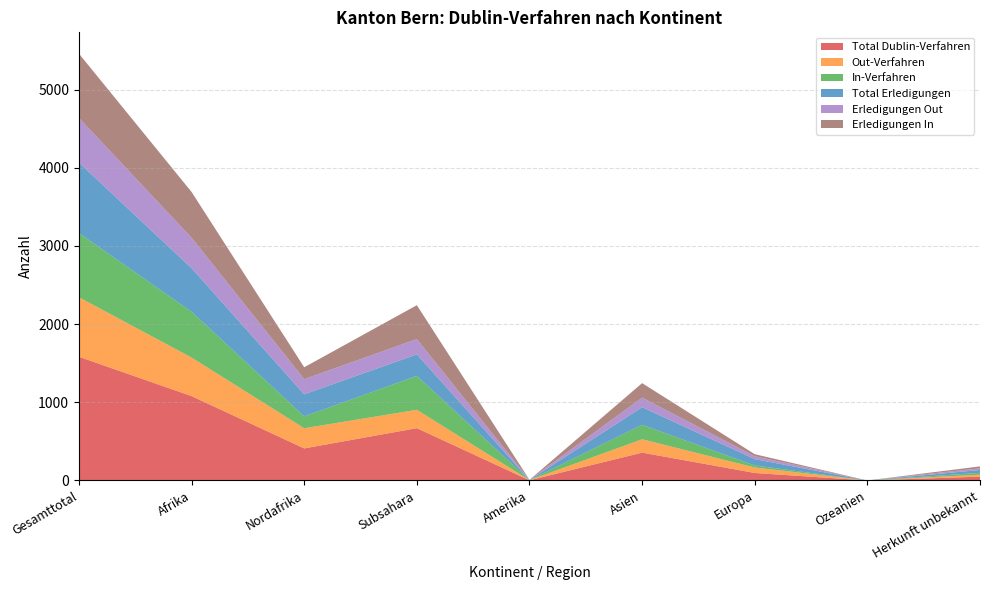

Reading right to left, extract all data points from this chart.

Total Dublin-Verfahren: 49	0	96	356	2	669	410	1079	1582
Out-Verfahren: 25	0	70	171	2	235	258	493	761
In-Verfahren: 24	0	26	185	0	434	152	586	821
Total Erledigungen: 36	0	81	225	2	275	282	557	901
Erledigungen Out: 22	0	37	122	2	195	194	389	572
Erledigungen In: 24	0	26	186	0	434	152	586	822